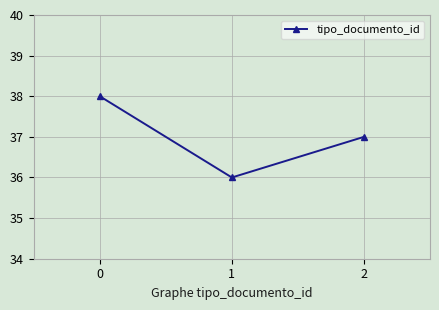

What value does the data have at 0?

38